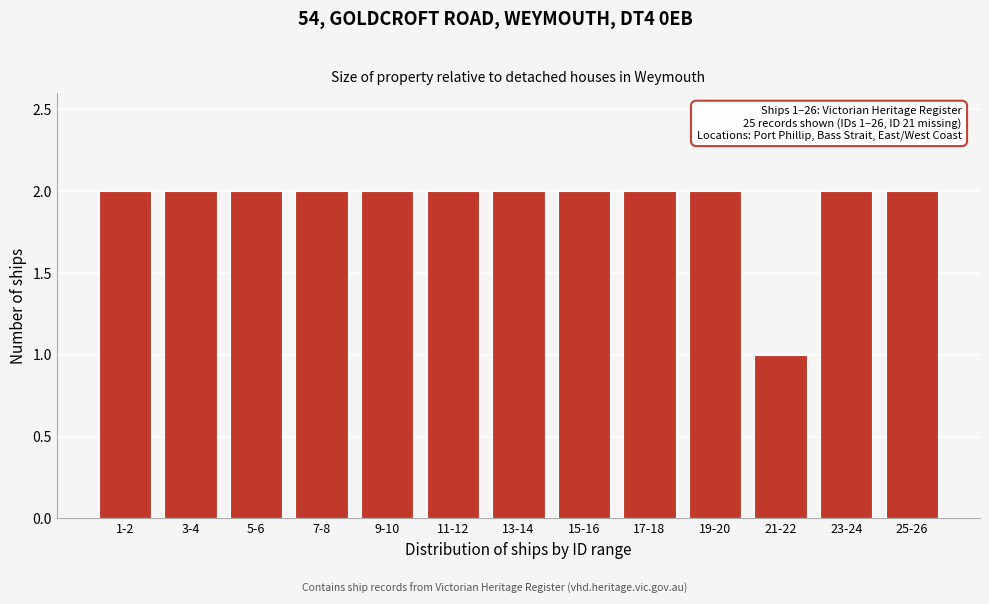

Reading left to right, list all the values displayed in this chart.

2	2	2	2	2	2	2	2	2	2	1	2	2